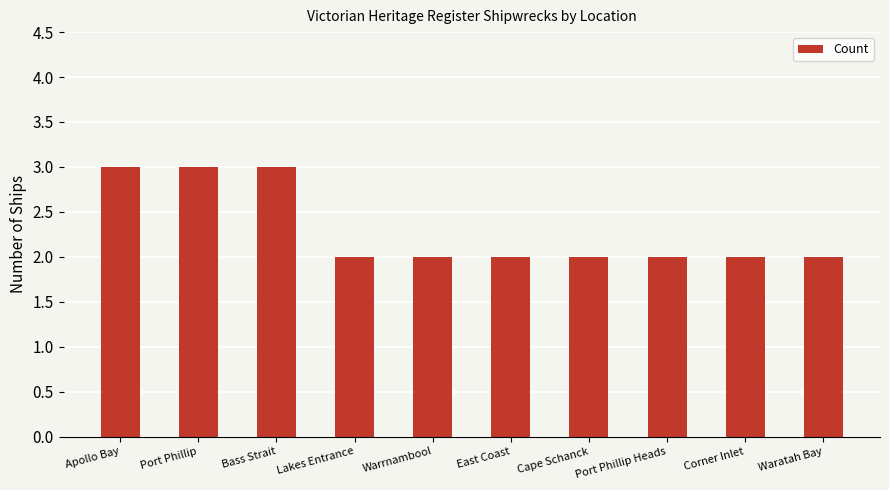

Between Bass Strait and Cape Schanck, which is larger?

Bass Strait